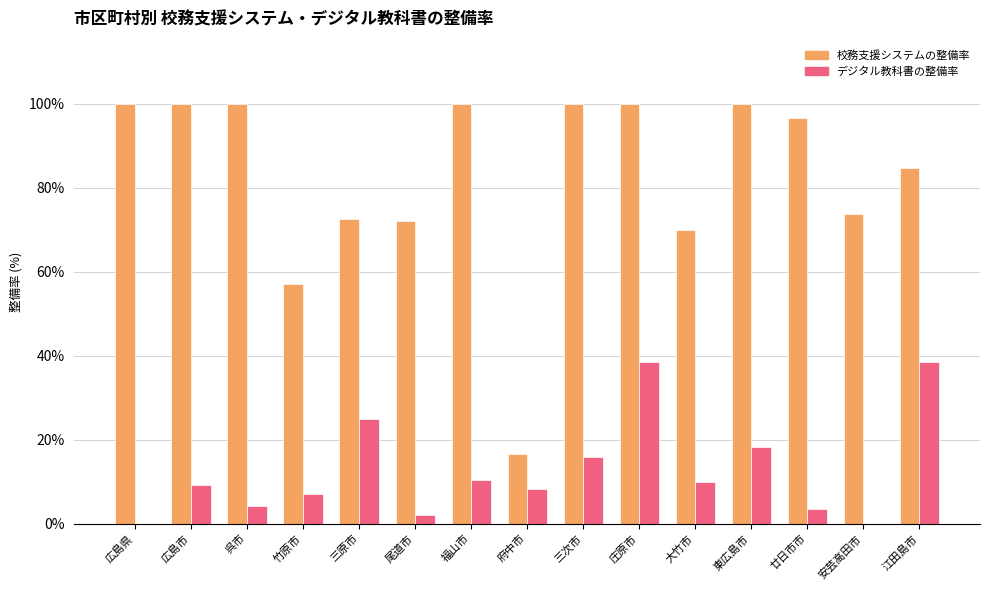

The value of 校務支援システムの整備率 at 大竹市 is 41.3. True or false?

False